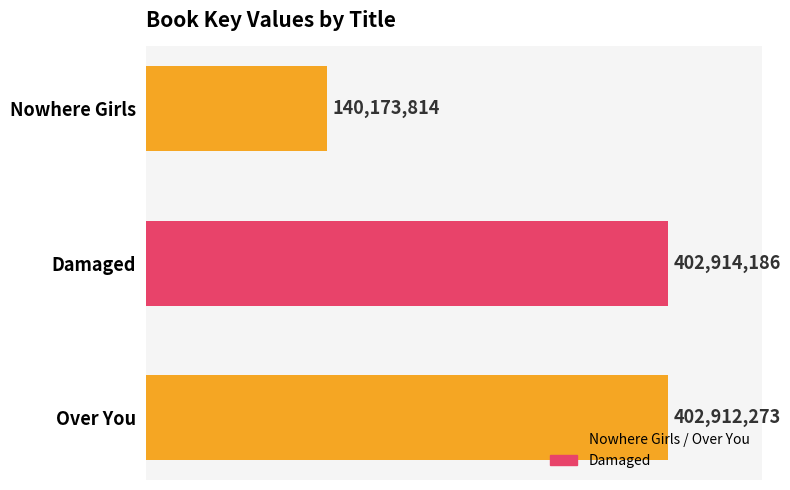

Are the bars horizontal?

Yes